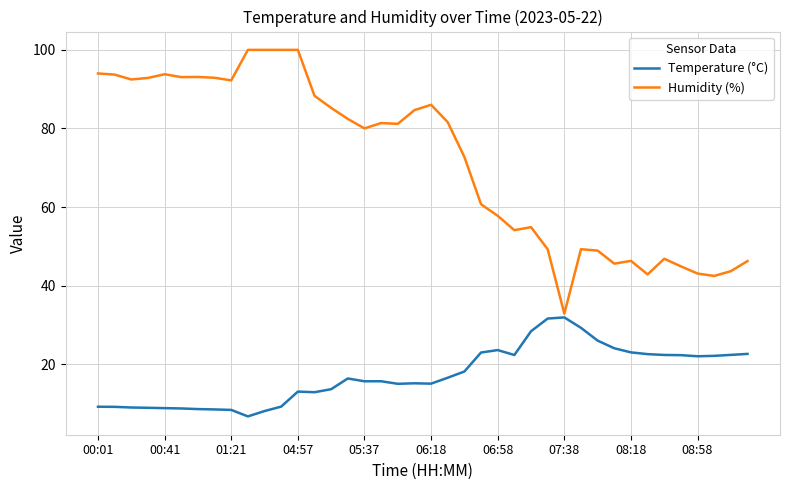

List the series in order of their peak value, lowest first.

Temperature (°C), Humidity (%)